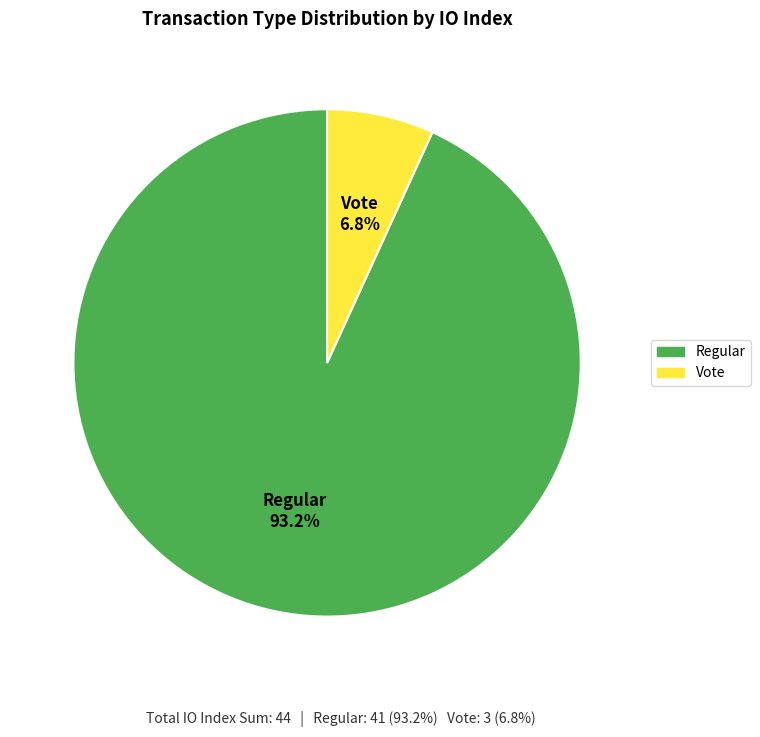

Does any single category account for the majority?

Yes